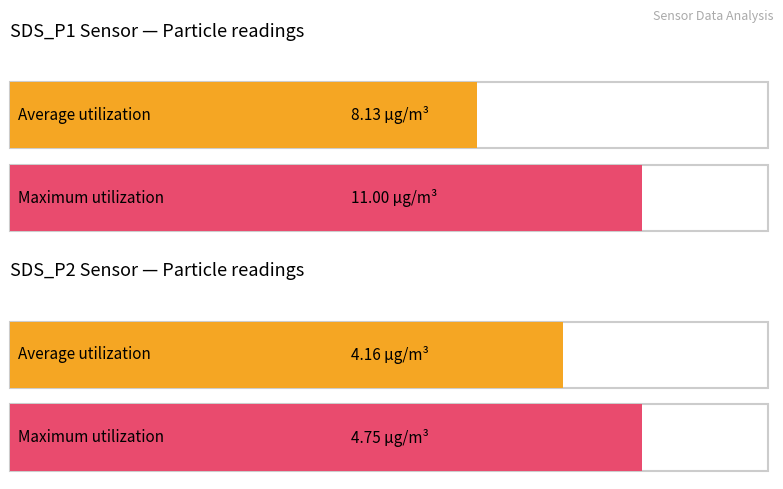

List the series in order of their peak value, lowest first.

SDS_P2, SDS_P1